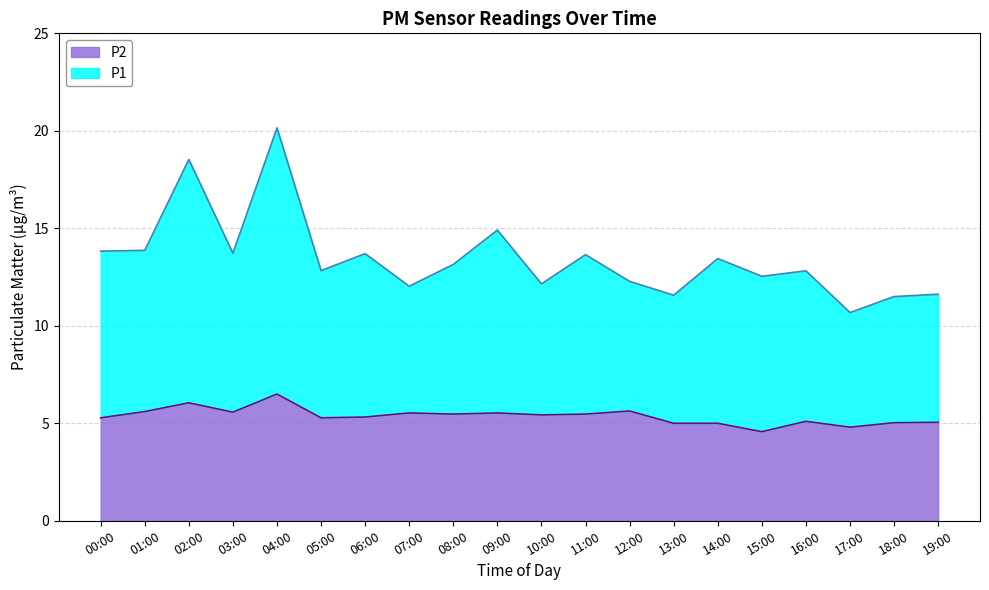

Rank the series by their maximum value, from highest to lowest.

P1, P2